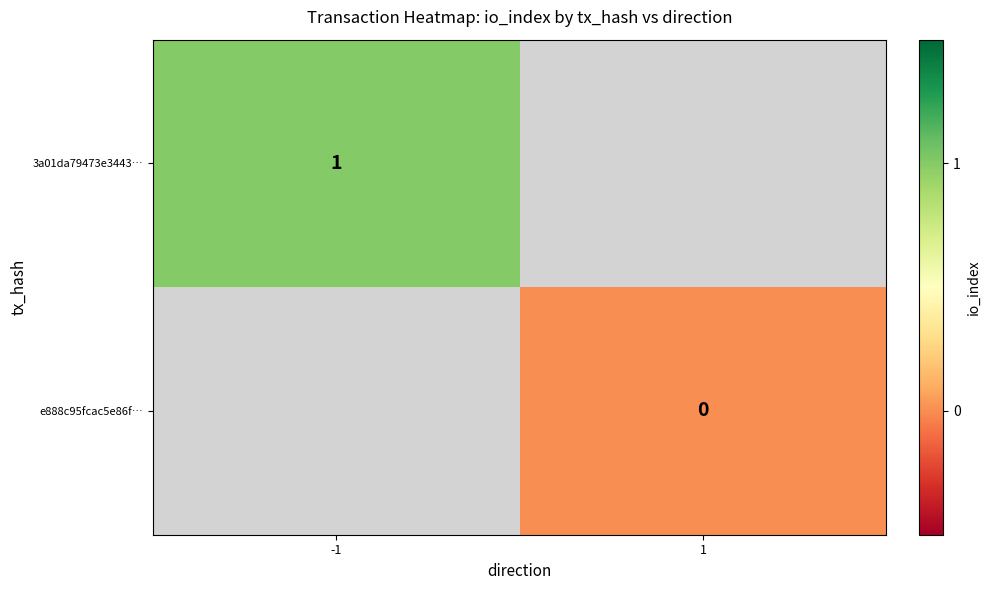

How many data points does each series have?

2